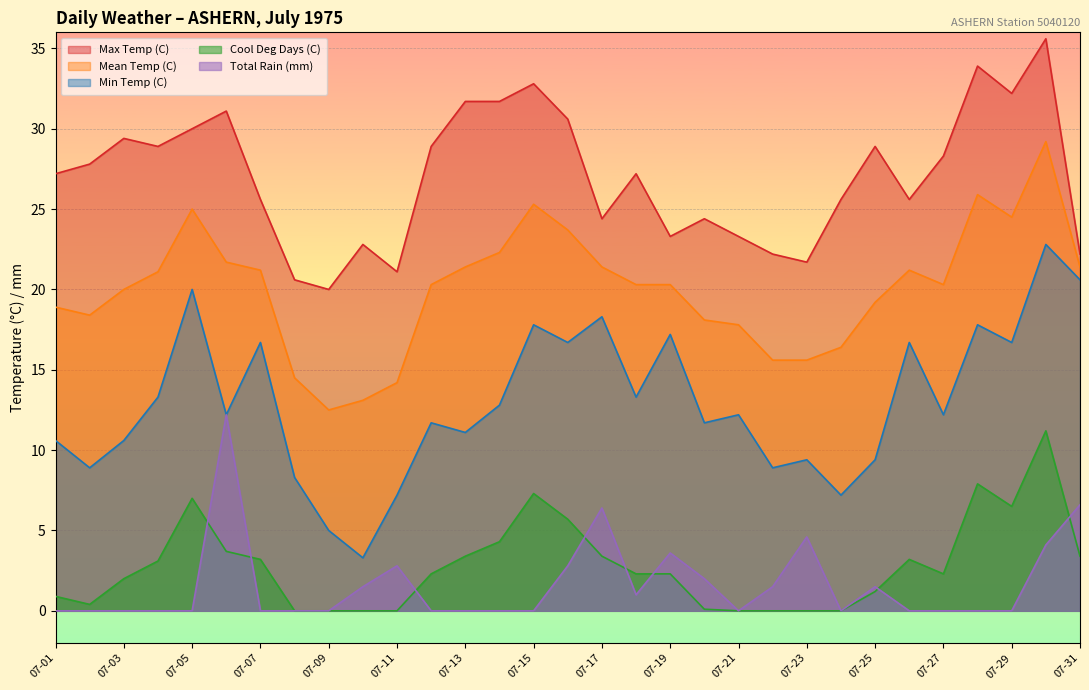

What is the value of the Mean Temp (C) point at the 31st from the left?

21.4